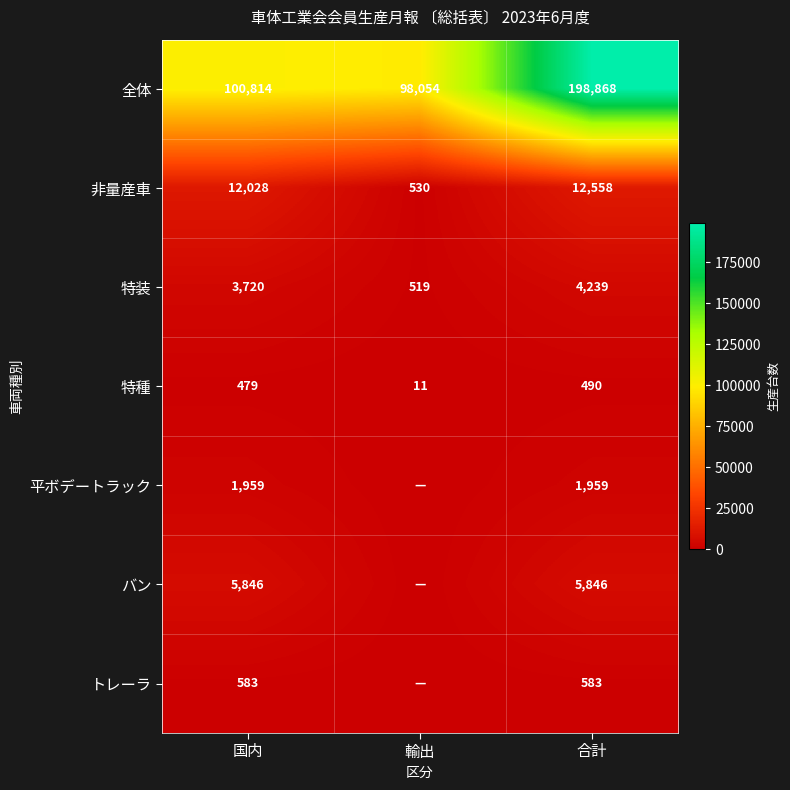

Is the value of バン at 国内 greater than the value of 非量産車 at 合計?

No